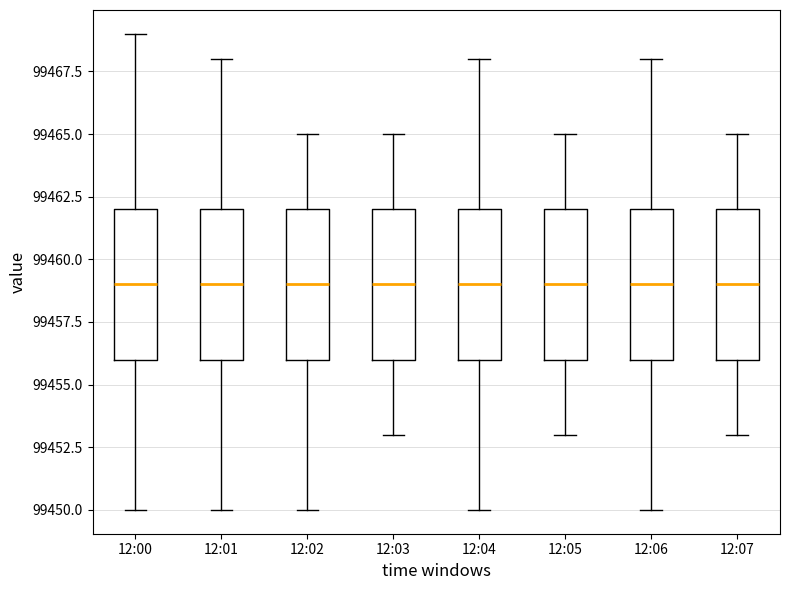

Reading left to right, read every box against the y-axis: the position of its median line, the range the box covers, and the ends of its whiskers. The values are not printed on the chart, so give them approximately, as read against the axis.

12:00: median 99459, box 99456 to 99462, whiskers 99450 to 99469
12:01: median 99459, box 99456 to 99462, whiskers 99450 to 99468
12:02: median 99459, box 99456 to 99462, whiskers 99450 to 99465
12:03: median 99459, box 99456 to 99462, whiskers 99453 to 99465
12:04: median 99459, box 99456 to 99462, whiskers 99450 to 99468
12:05: median 99459, box 99456 to 99462, whiskers 99453 to 99465
12:06: median 99459, box 99456 to 99462, whiskers 99450 to 99468
12:07: median 99459, box 99456 to 99462, whiskers 99453 to 99465